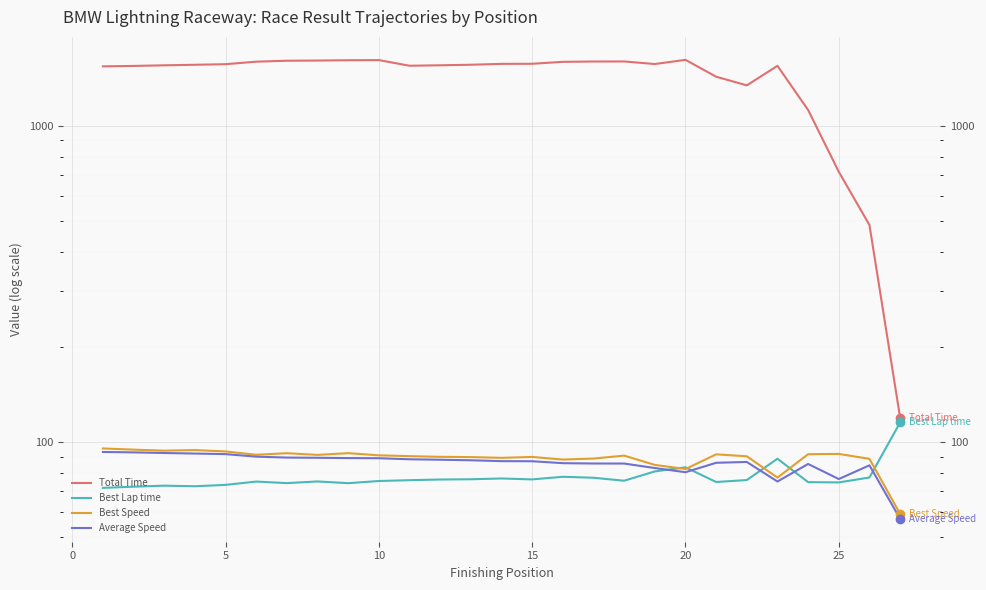

True or false: Average Speed and Total Time cross at least once.

False